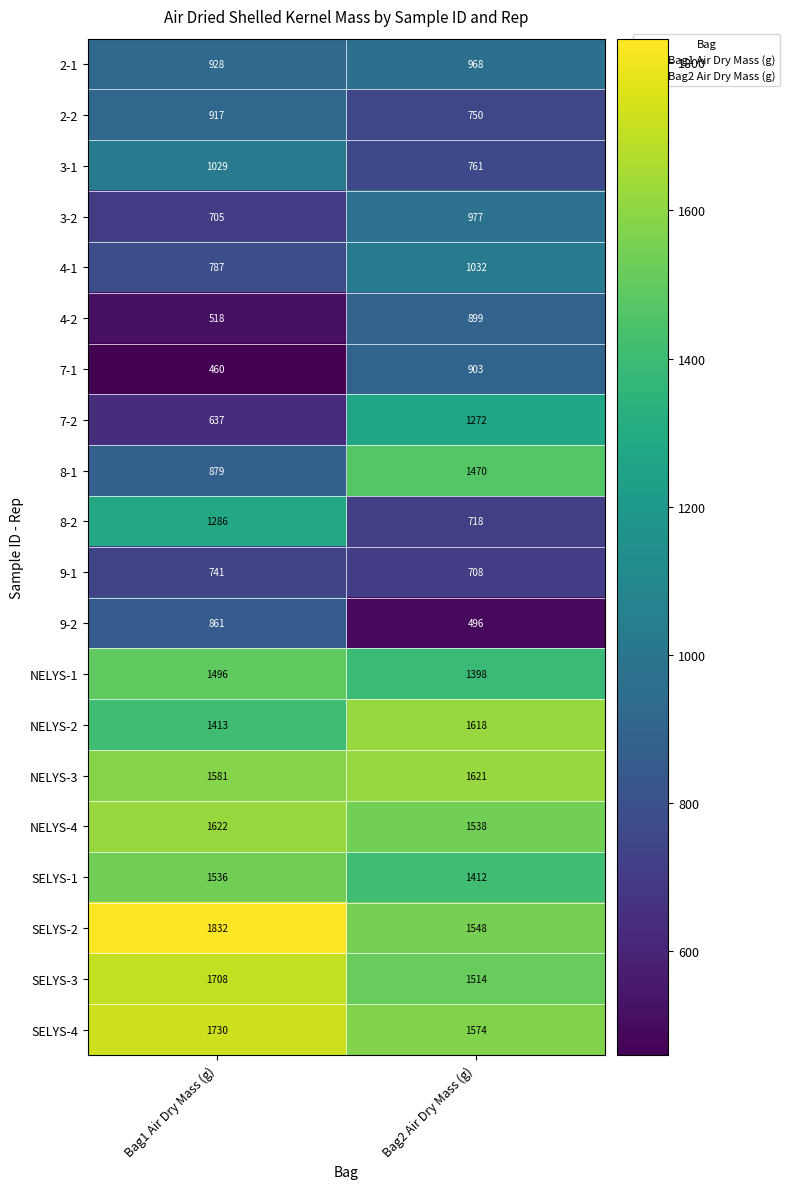

What value does the 7-2 series have at Bag2 Air Dry Mass (g)?

1272